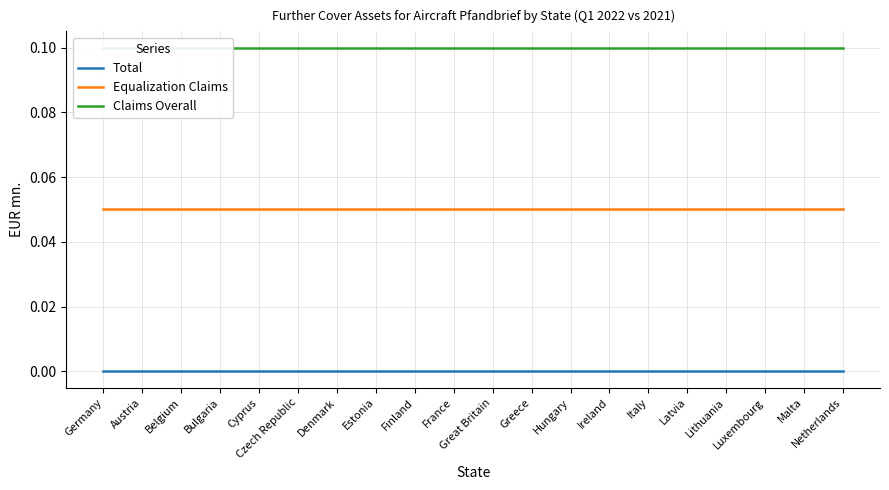

Reading left to right, transcribe all the data shown in this chart.

Total: Germany=0.0	Austria=0.0	Belgium=0.0	Bulgaria=0.0	Cyprus=0.0	Czech Republic=0.0	Denmark=0.0	Estonia=0.0	Finland=0.0	France=0.0	Great Britain=0.0	Greece=0.0	Hungary=0.0	Ireland=0.0	Italy=0.0	Latvia=0.0	Lithuania=0.0	Luxembourg=0.0	Malta=0.0	Netherlands=0.0
Equalization Claims: Germany=0.1	Austria=0.1	Belgium=0.1	Bulgaria=0.1	Cyprus=0.1	Czech Republic=0.1	Denmark=0.1	Estonia=0.1	Finland=0.1	France=0.1	Great Britain=0.1	Greece=0.1	Hungary=0.1	Ireland=0.1	Italy=0.1	Latvia=0.1	Lithuania=0.1	Luxembourg=0.1	Malta=0.1	Netherlands=0.1
Claims Overall: Germany=0.1	Austria=0.1	Belgium=0.1	Bulgaria=0.1	Cyprus=0.1	Czech Republic=0.1	Denmark=0.1	Estonia=0.1	Finland=0.1	France=0.1	Great Britain=0.1	Greece=0.1	Hungary=0.1	Ireland=0.1	Italy=0.1	Latvia=0.1	Lithuania=0.1	Luxembourg=0.1	Malta=0.1	Netherlands=0.1